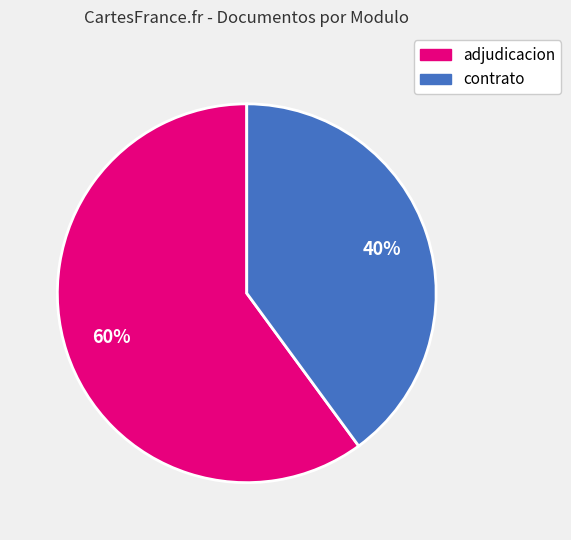

Count the number of slices in the pie.

2